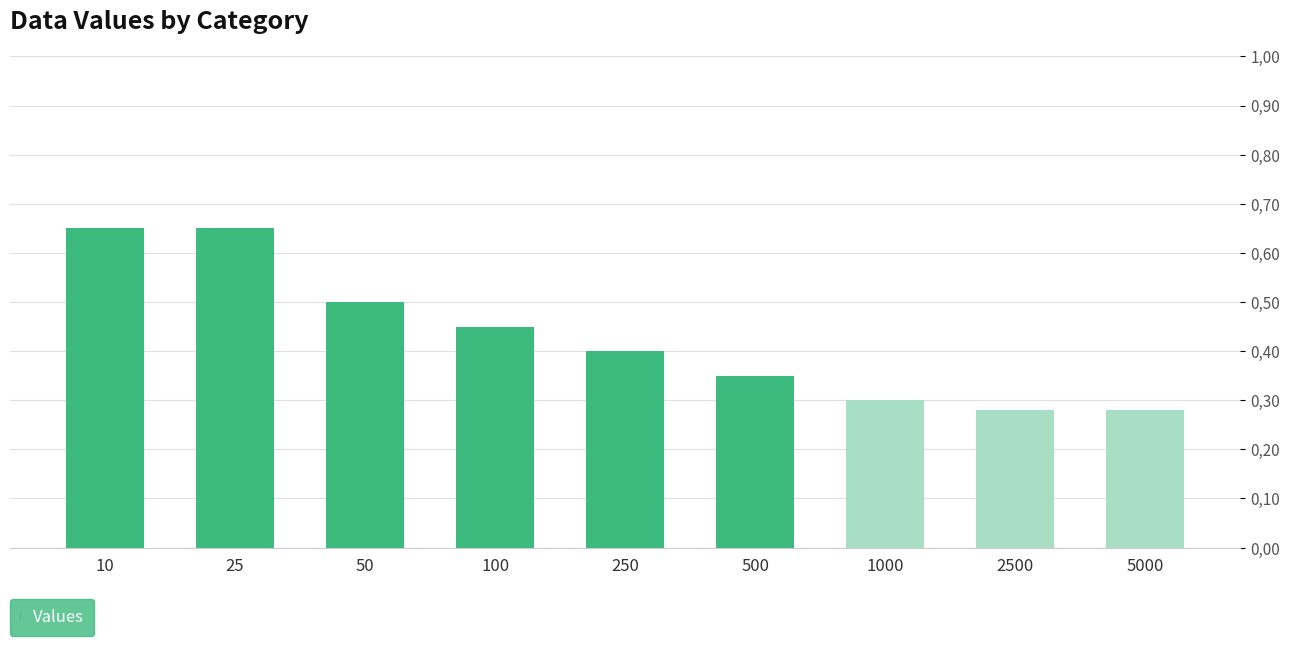

Does the chart contain any negative values?

No